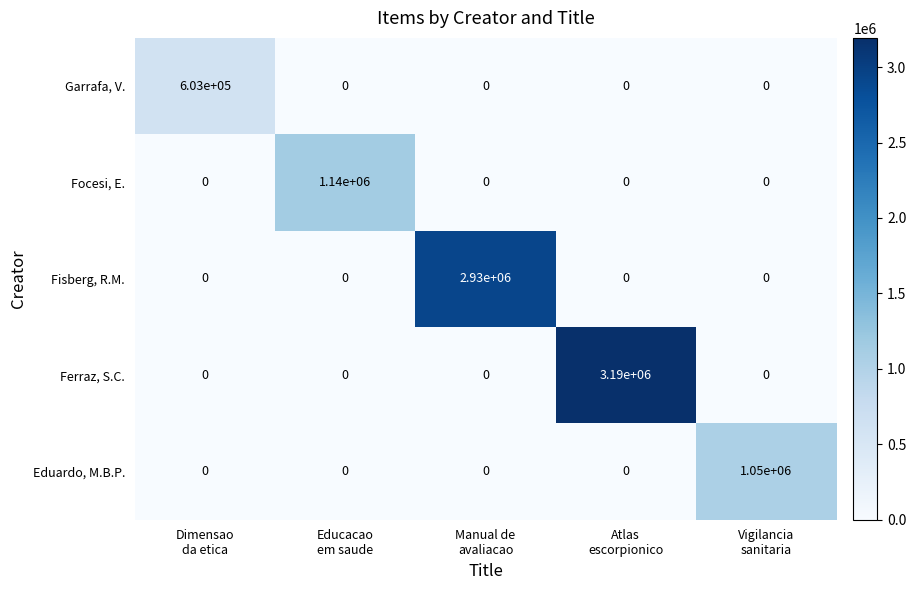

What is the maximum value for Ferraz, S.C.?

3190000